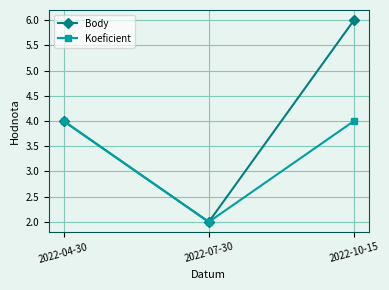

Is the value of Body at 2022-04-30 greater than the value of Koeficient at 2022-07-30?

Yes